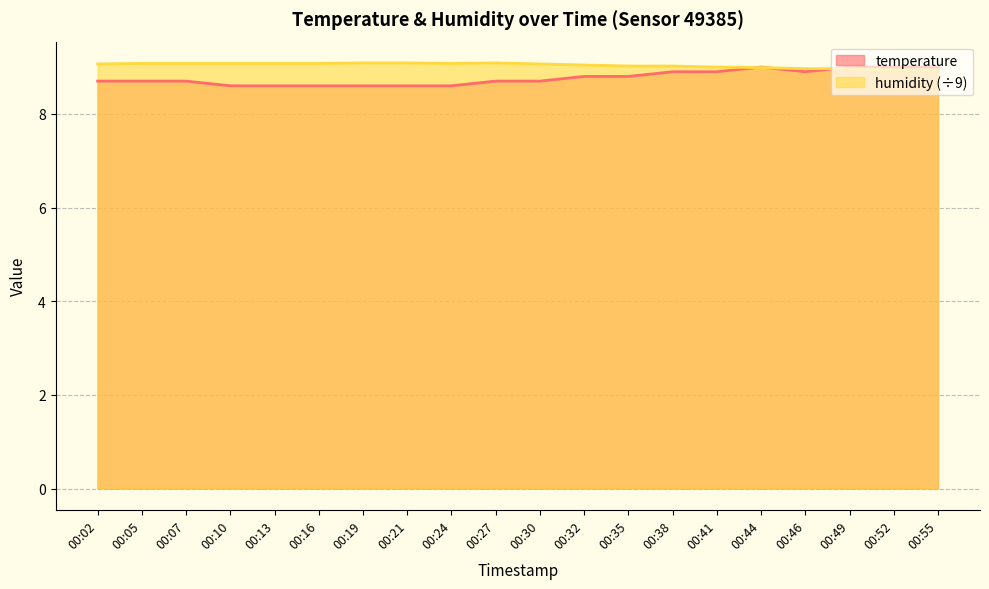

Which category has the lowest value in the humidity series?

00:52